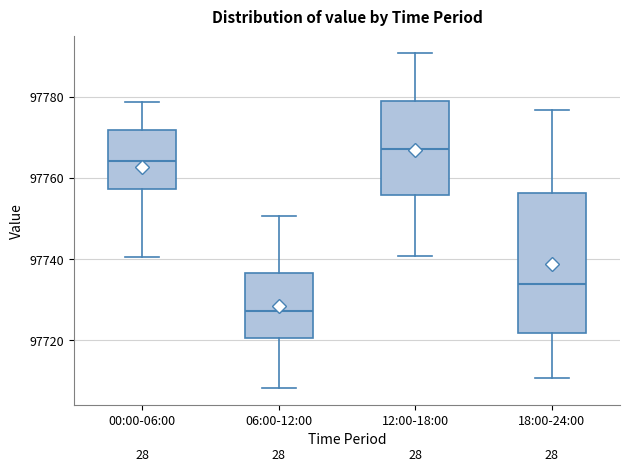

Reading left to right, read every box against the y-axis: the position of its median line, the range the box covers, and the ends of its whiskers. The values are not printed on the chart, so give them approximately, as read against the axis.

00:00-06:00: median 97764, box 97758 to 97772, whiskers 97740 to 97778
06:00-12:00: median 97728, box 97720 to 97736, whiskers 97708 to 97750
12:00-18:00: median 97768, box 97756 to 97778, whiskers 97740 to 97790
18:00-24:00: median 97734, box 97722 to 97756, whiskers 97710 to 97776